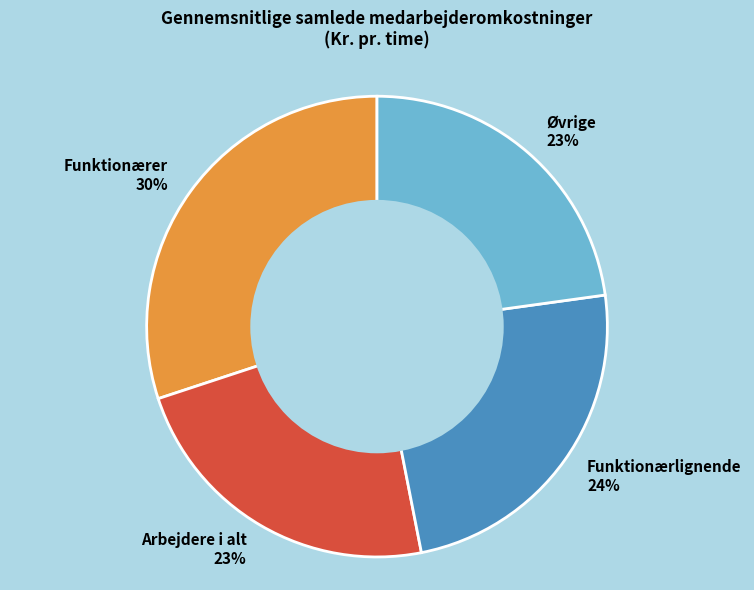

To the nearest percent, what is the combined percentage of Øvrige 23% and Arbejdere i alt 23%?

46%